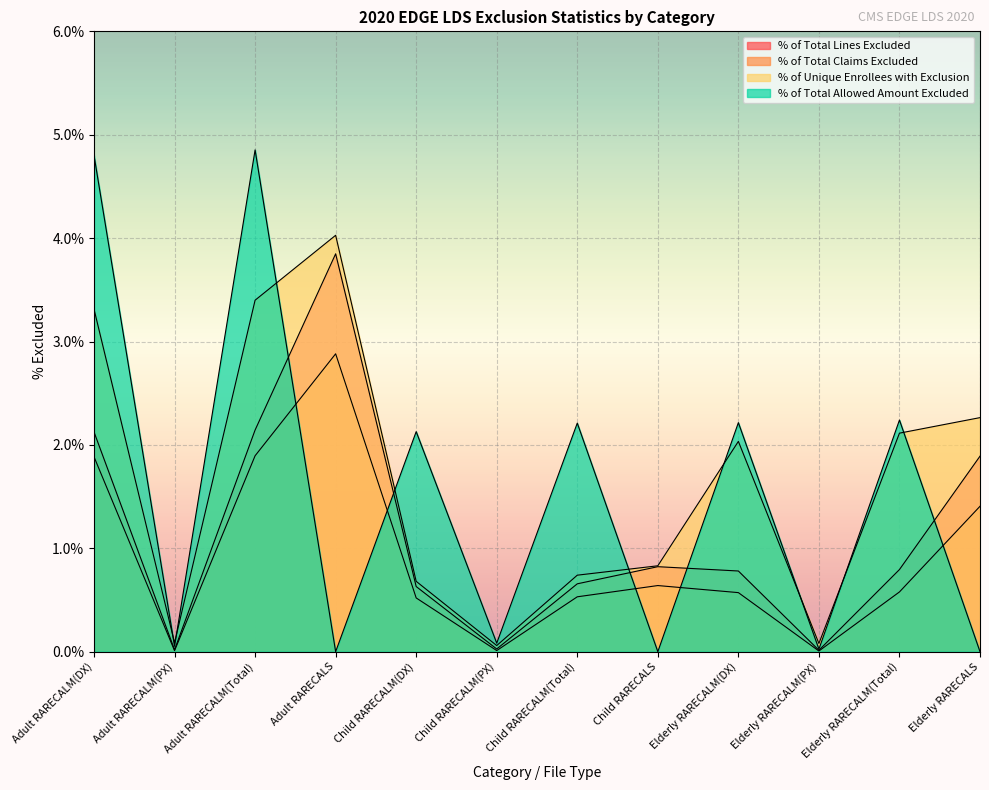

Where is % of Unique Enrollees with Exclusion nearest to the value 0?

Child RARECALM(PX)